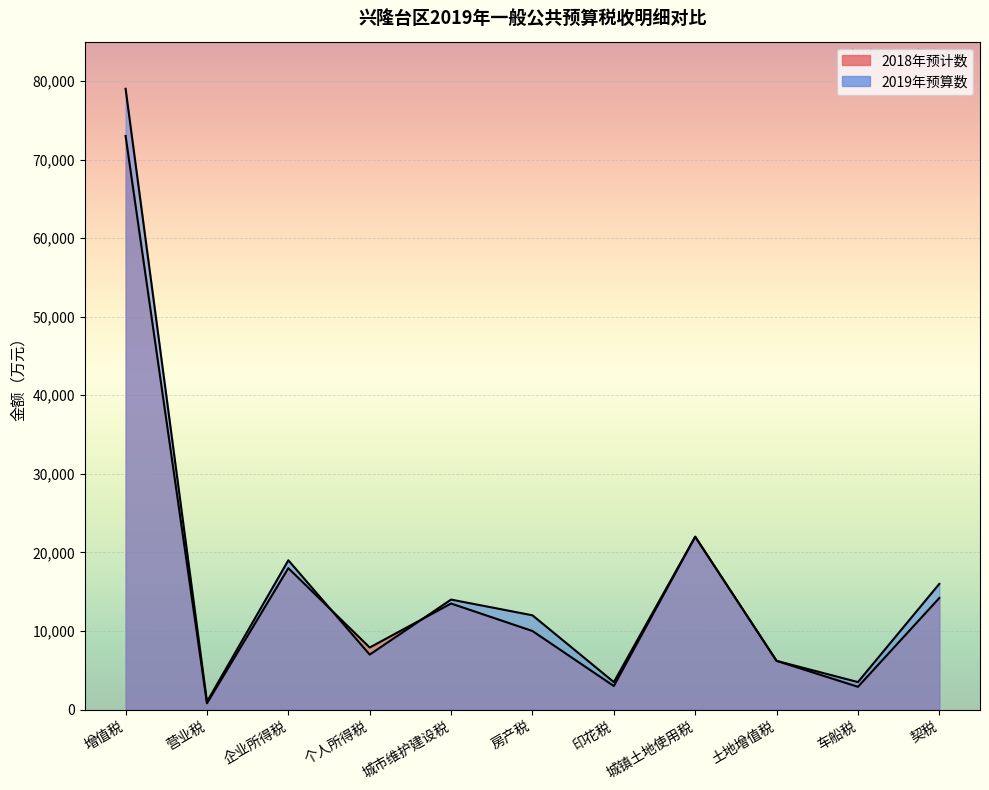

Reading left to right, list all the values displayed in this chart.

2018年预计数: 73000	800	18000	7900	13500	10000	3000	22000	6200	2900	14200
2019年预算数: 79000	1000	19000	7000	14000	12000	3500	22000	6200	3500	16000